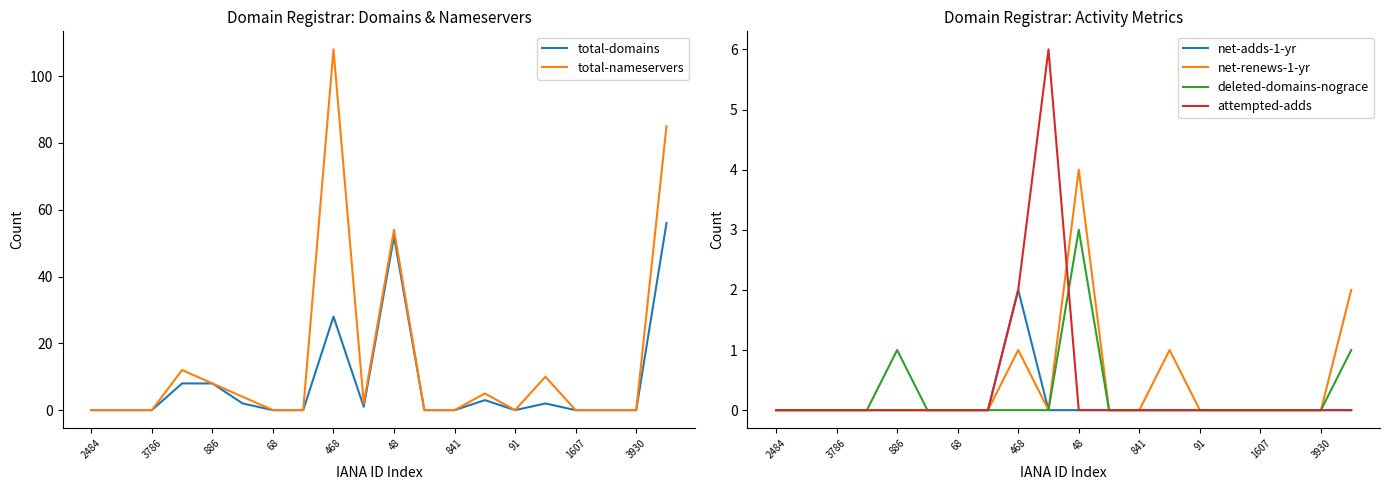

At which label does net-adds-1-yr reach its peak?

468